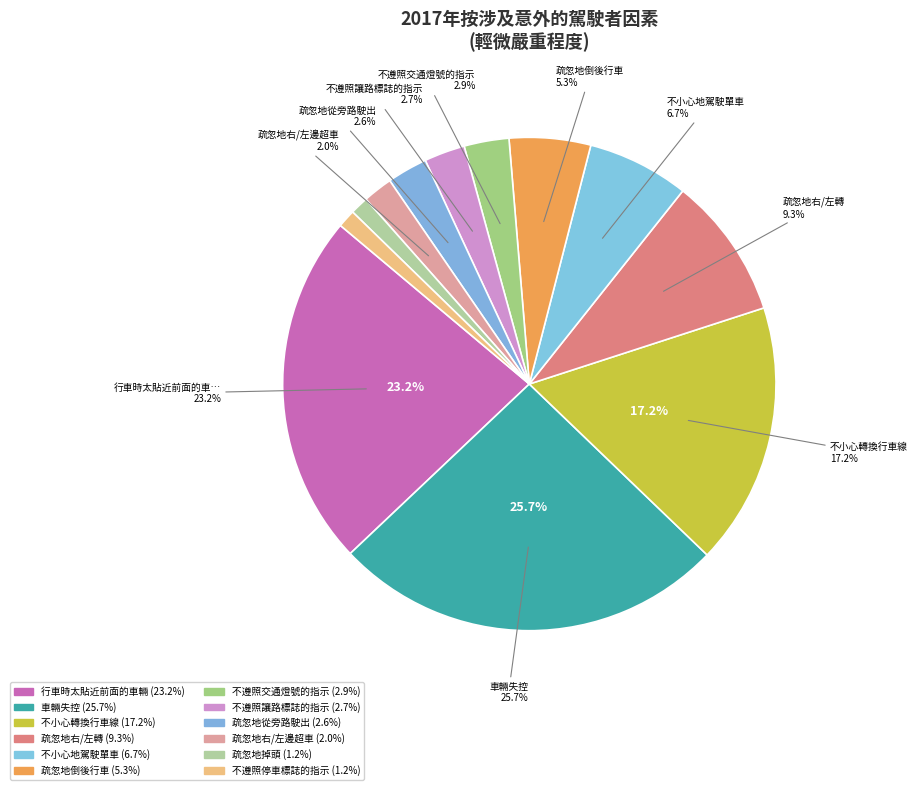

Approximately how many times larger is the value at 疏忽地掉頭 compared to 疏忽地倒後行車?

0.2